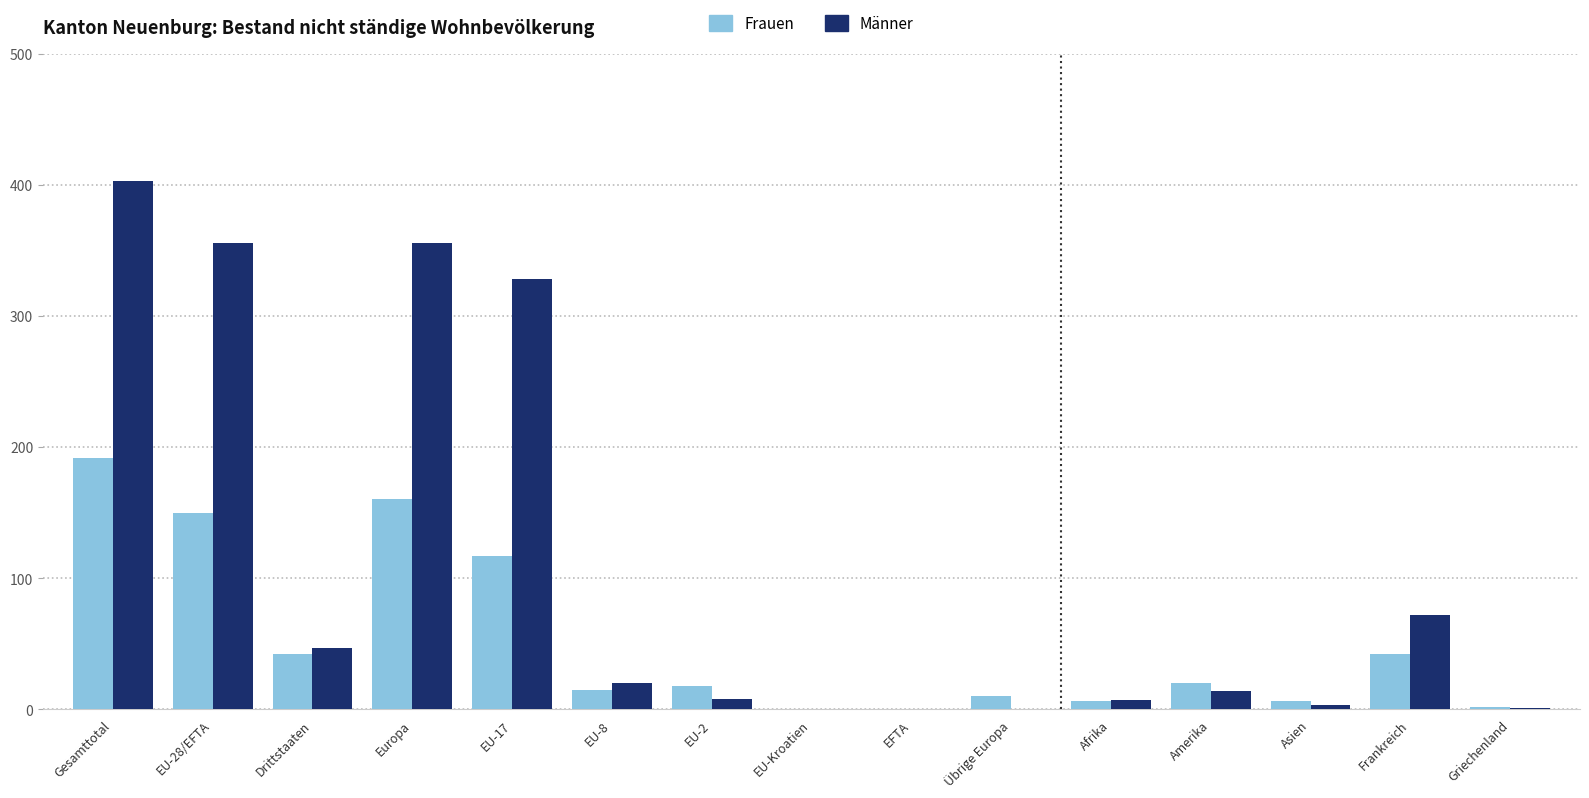

What value does the Frauen series have at Frankreich, to the nearest 50?

50